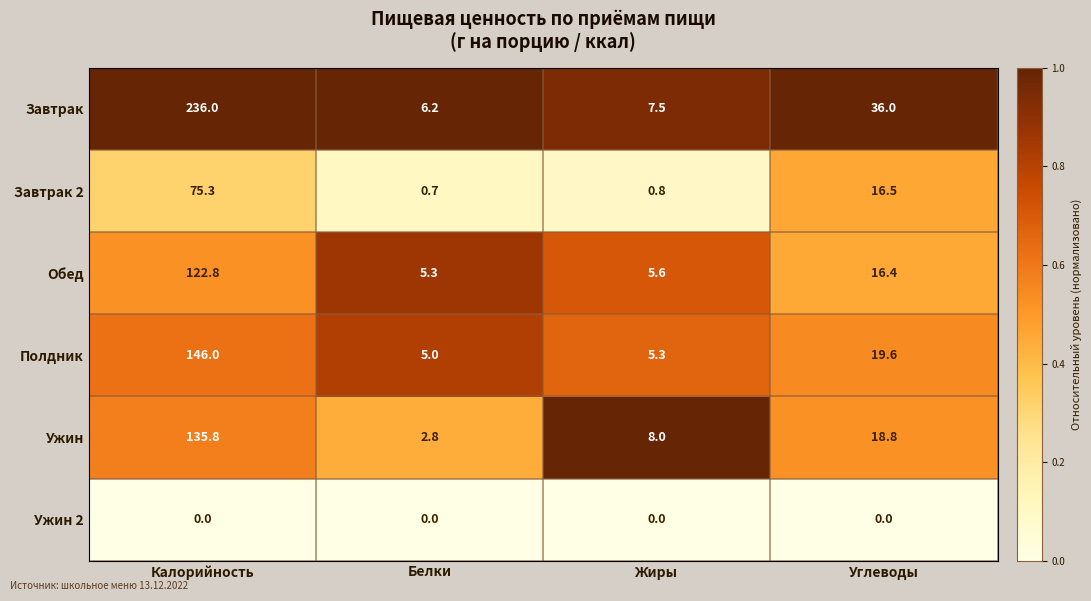

The value of Завтрак 2 at Жиры is 0.8. True or false?

True